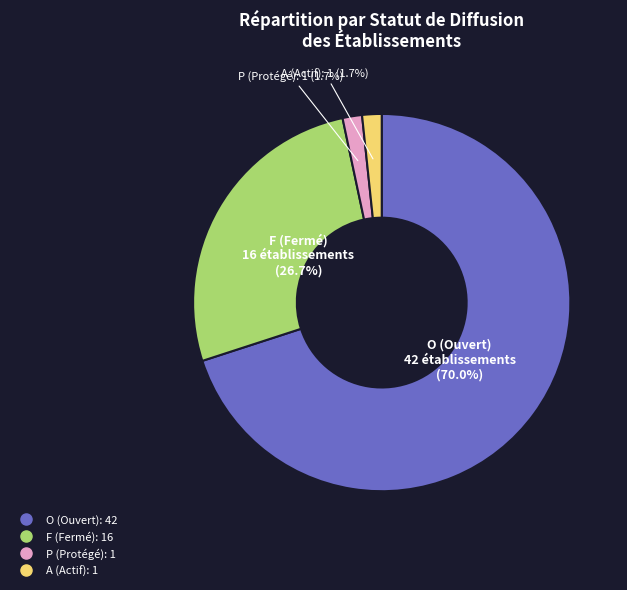

Do P and O together represent more than half of the pie?

Yes